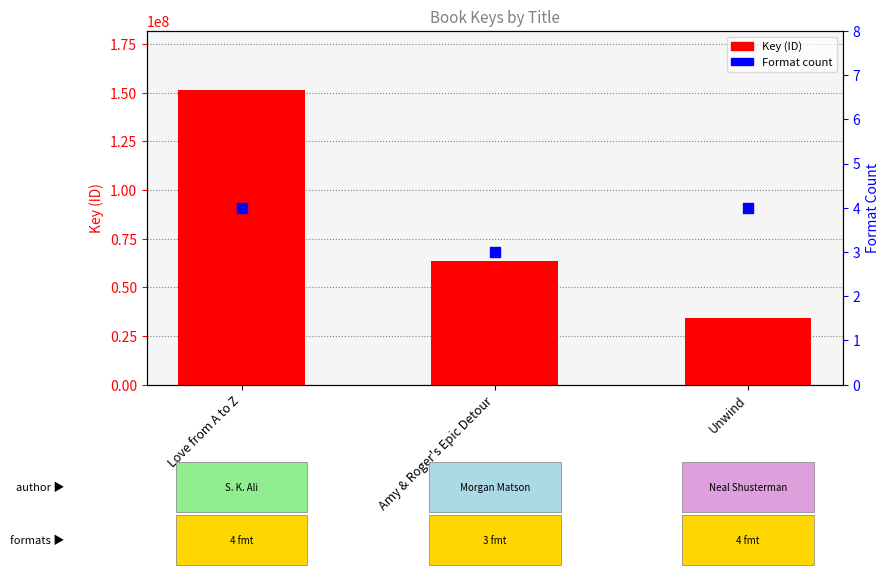

Which series has the largest total across all categories?

Key